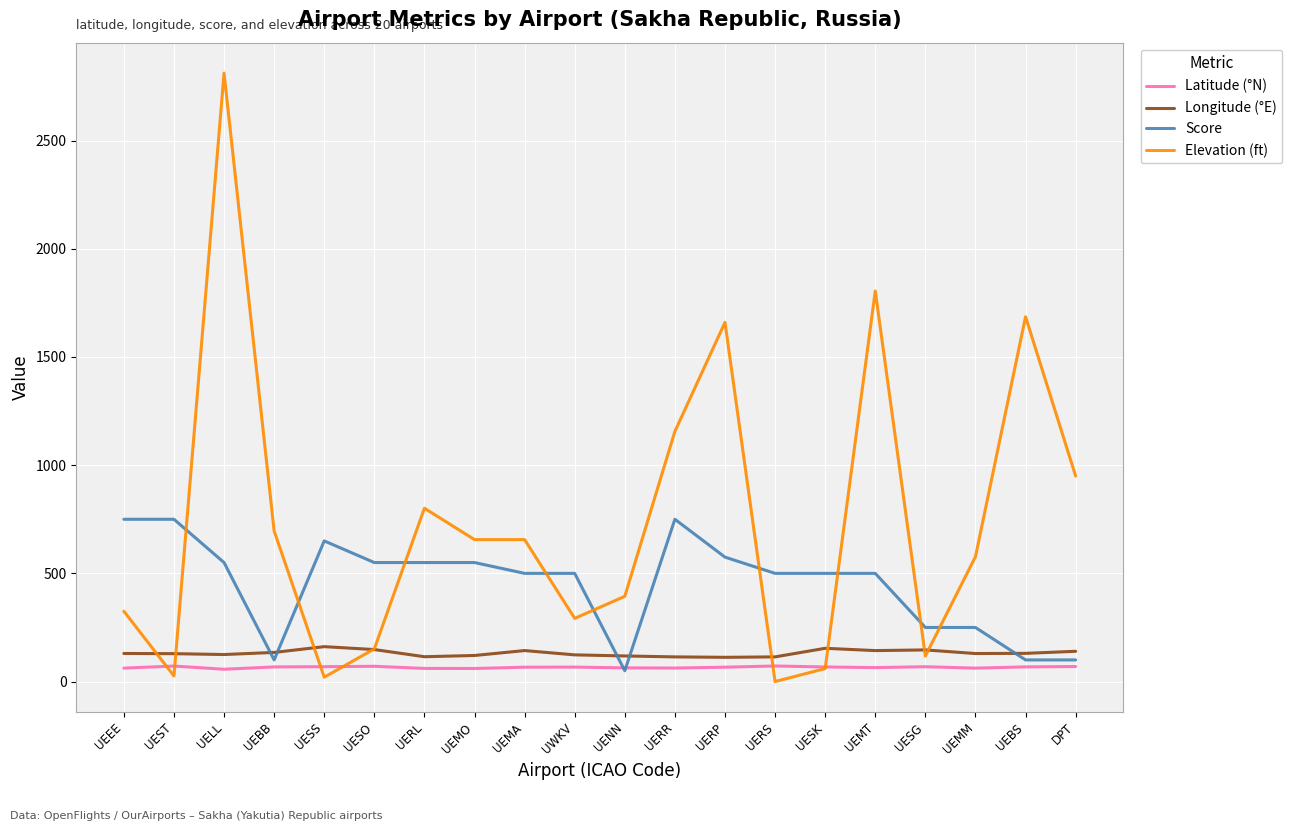

Which series has the largest total across all categories?

Elevation (ft)